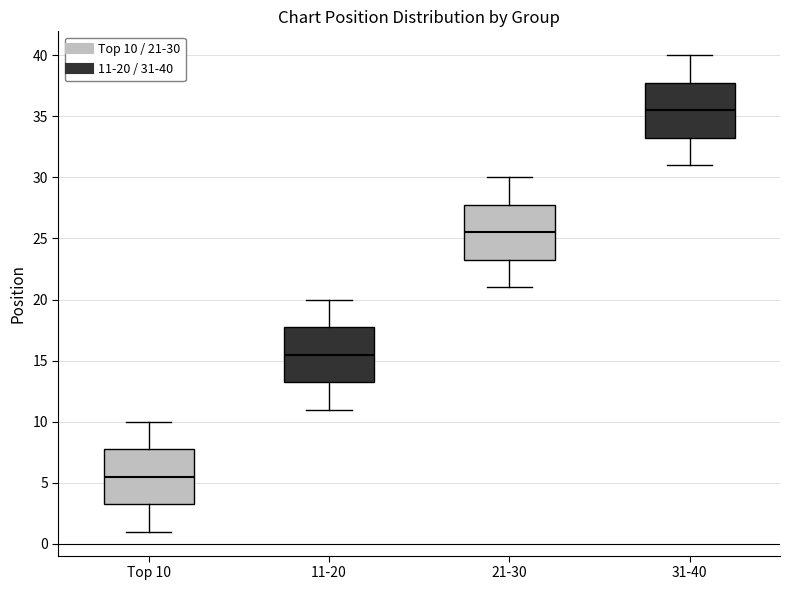

Where is the lower edge of the box for 21-30 on the y-axis? The values are not printed on the chart, so give them approximately, as read against the axis.

23.5